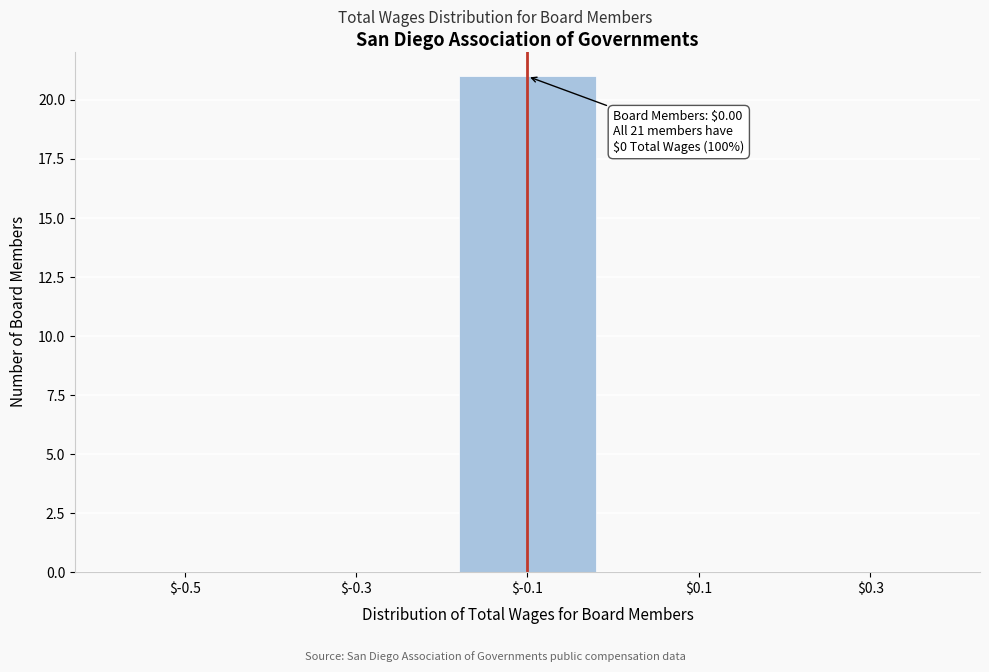

What is the sum of all values?

21